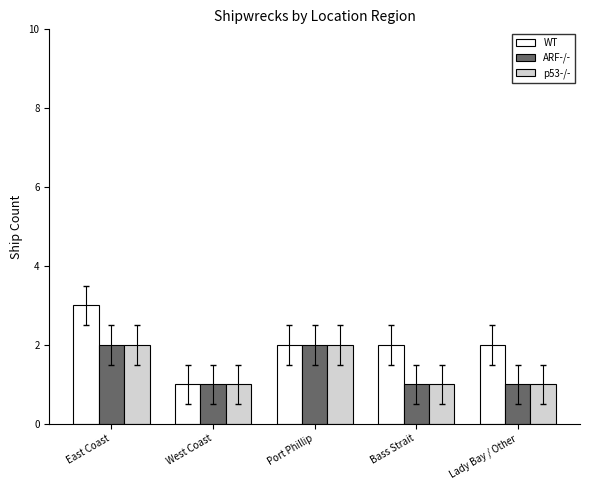

What position from the left is Lady Bay / Other?

5